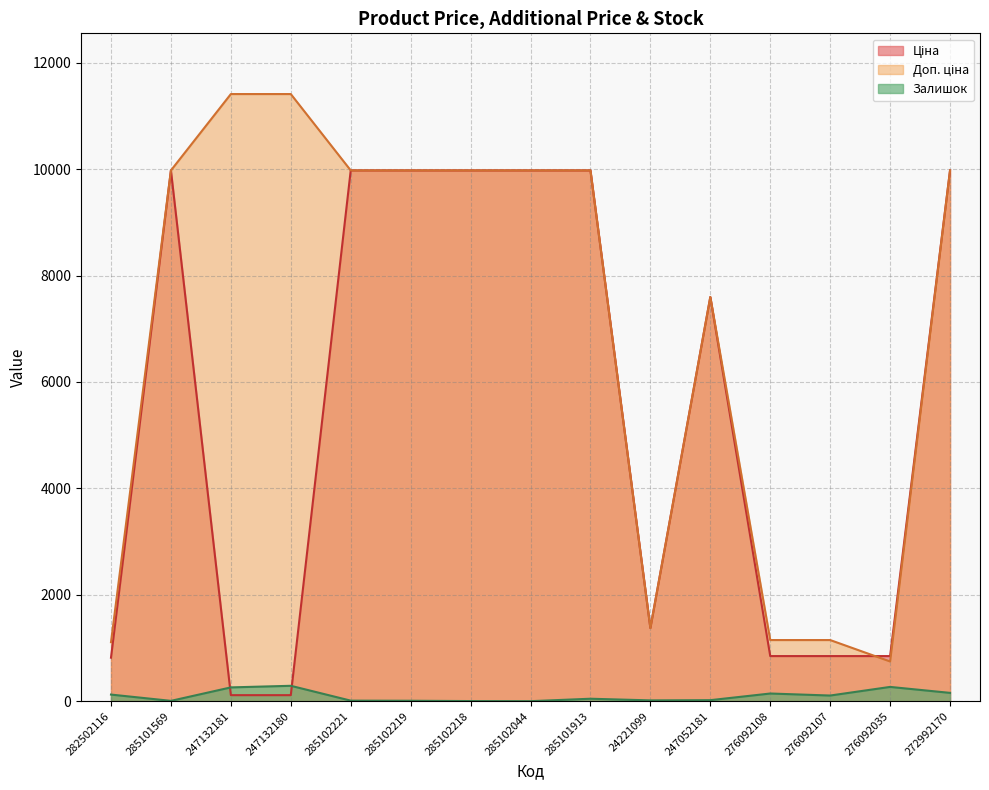

What is the value of the Залишок point at the 5th from the left?

11.0